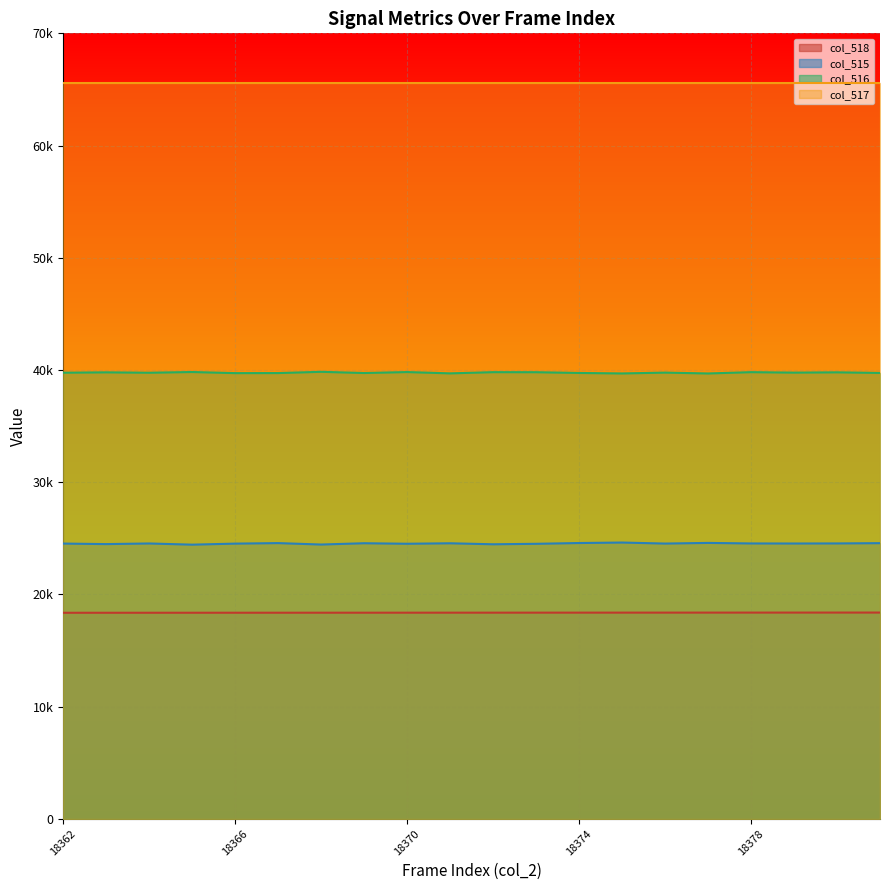

List the series in order of their peak value, lowest first.

col_518, col_515, col_516, col_517